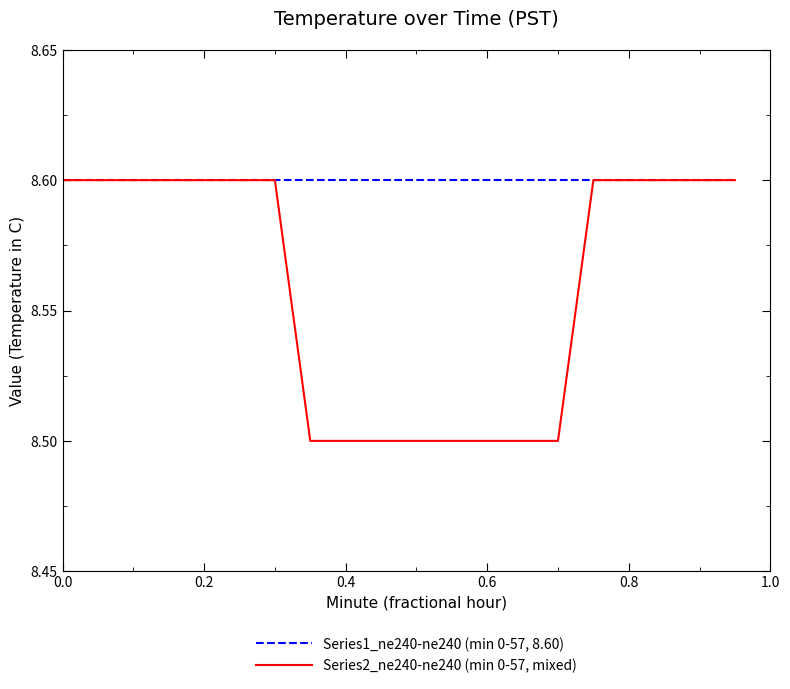

What is the minimum value for Series1_ne240-ne240 (min 0-57, 8.60)?

8.6